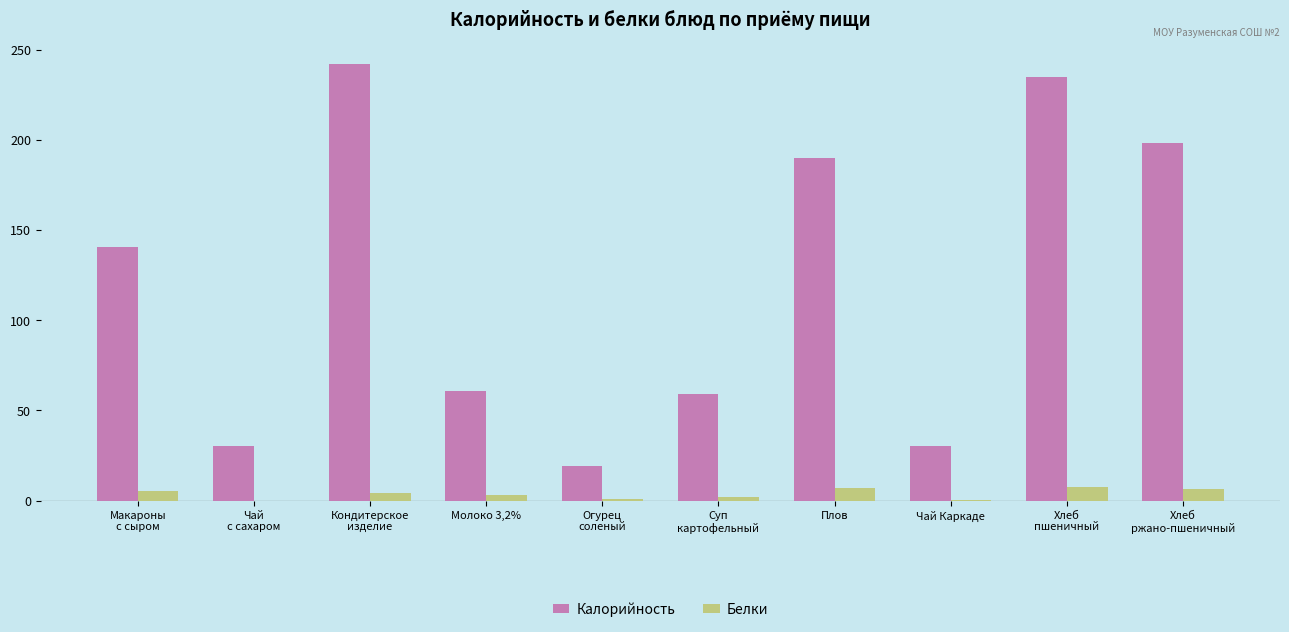

Is the value of Белки at Огурец
соленый greater than the value of Калорийность at Кондитерское
изделие?

No